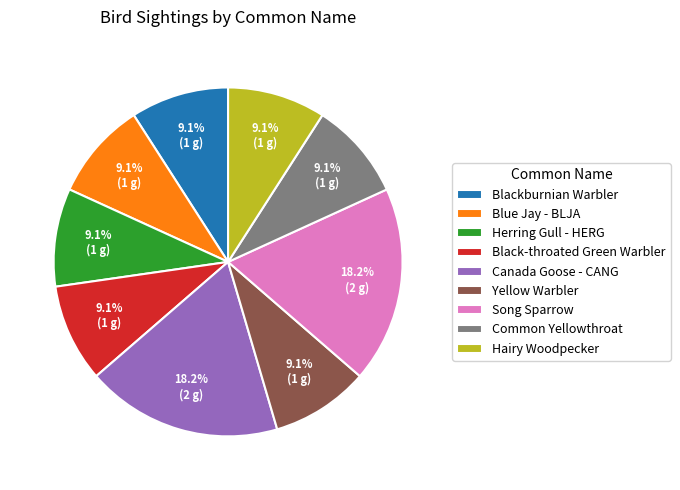

How many segments does this pie chart have?

9